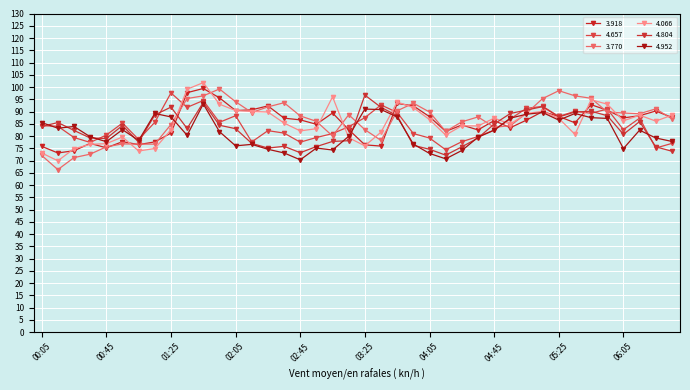

Where is 4.804 nearest to the value 84?

00:05